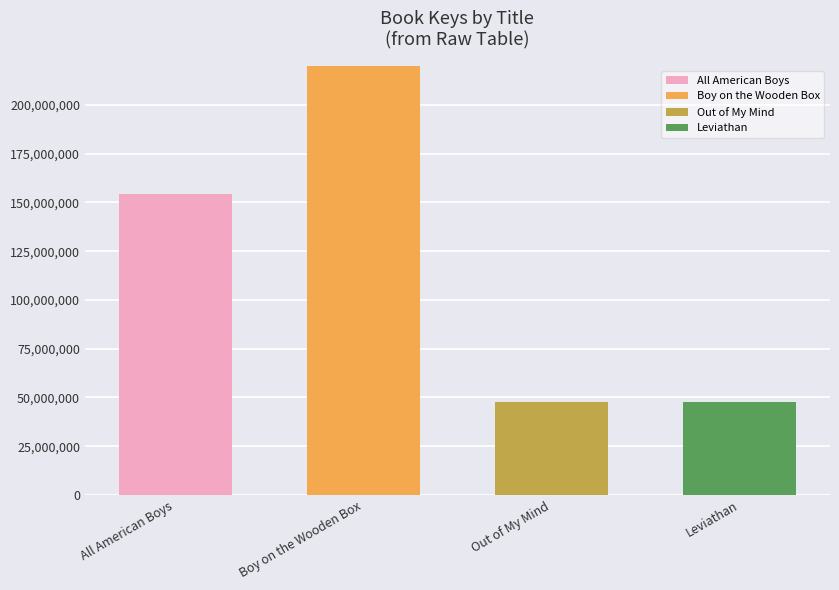

At which category does the chart reach its peak across all series?

Boy on the Wooden Box